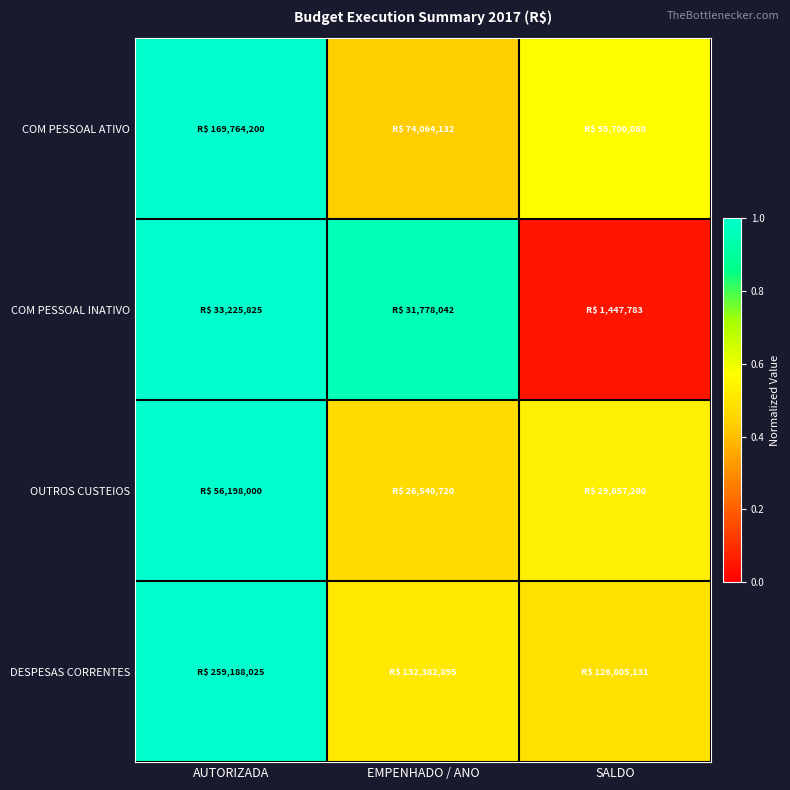

Which series changed the most between EMPENHADO / ANO and SALDO?

COM PESSOAL INATIVO